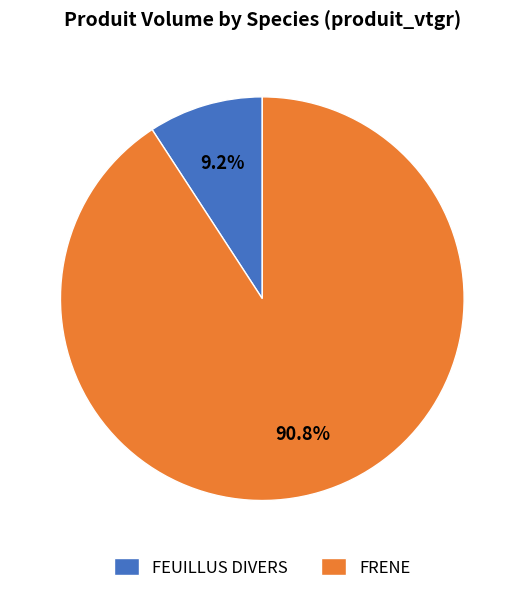

Approximately how many times larger is the value at FRENE compared to FEUILLUS DIVERS?

9.9